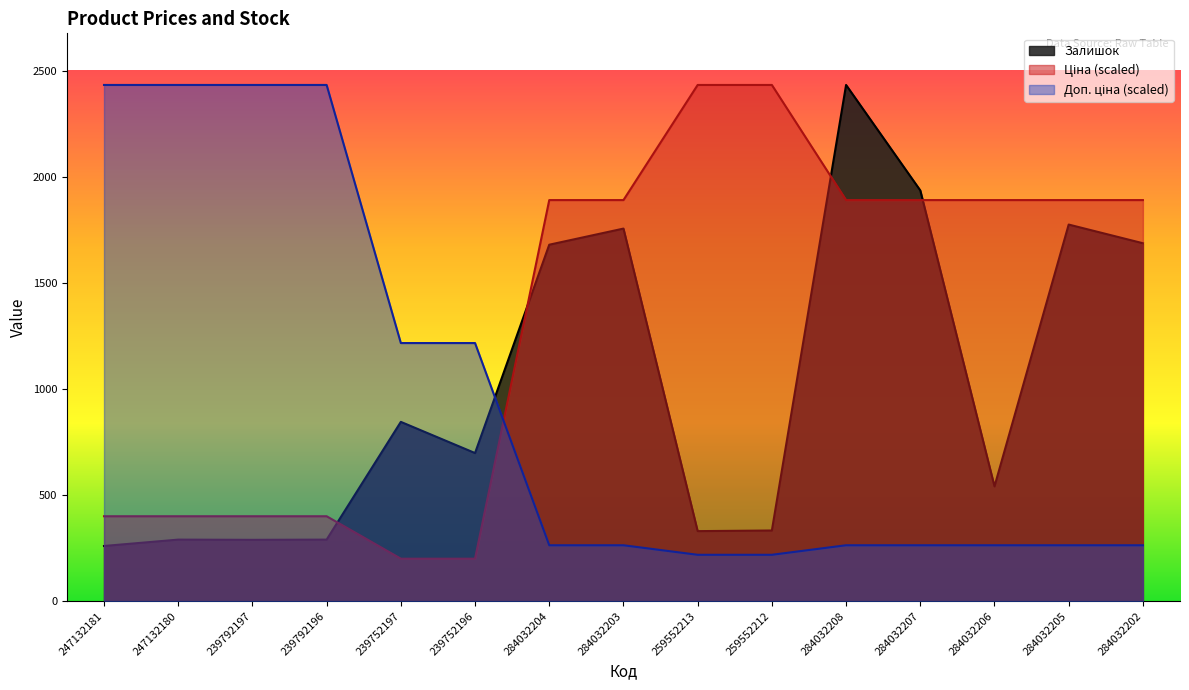

What is the sum of all Ціна values?

20099.6